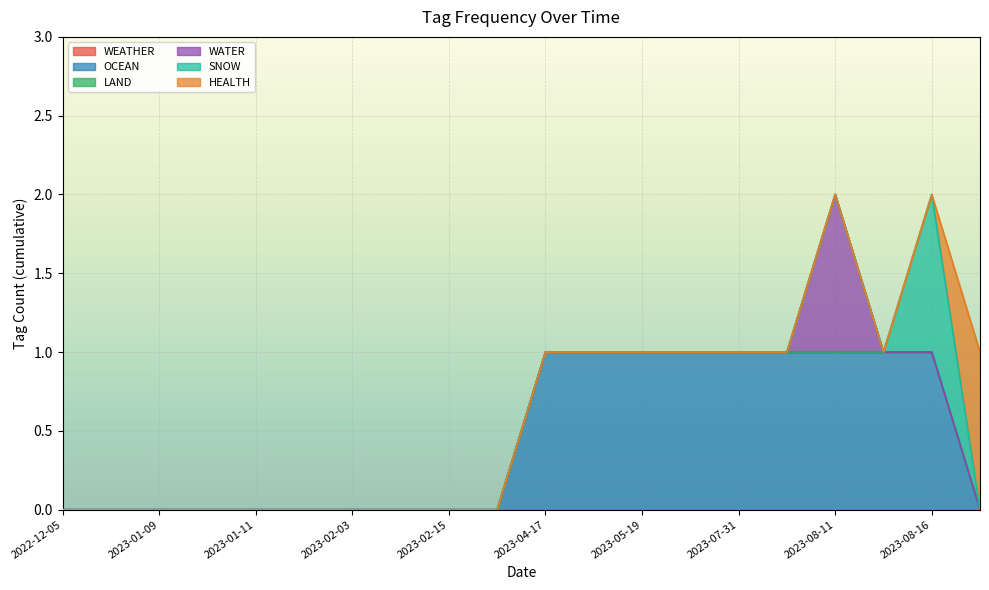

How many series are shown in this chart?

6